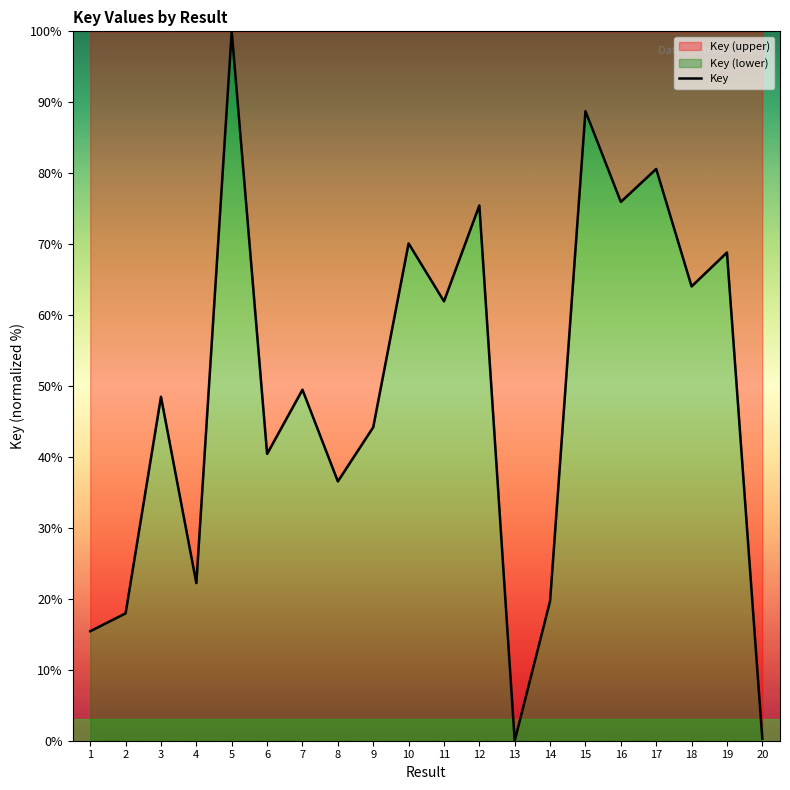

Rank the categories by value from lowest to highest.

13, 20, 1, 2, 14, 4, 8, 6, 9, 3, 7, 11, 18, 19, 10, 12, 16, 17, 15, 5